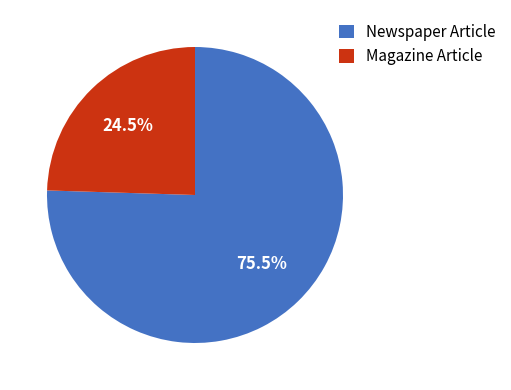

What portion of the pie excludes Magazine Article?

75.5%